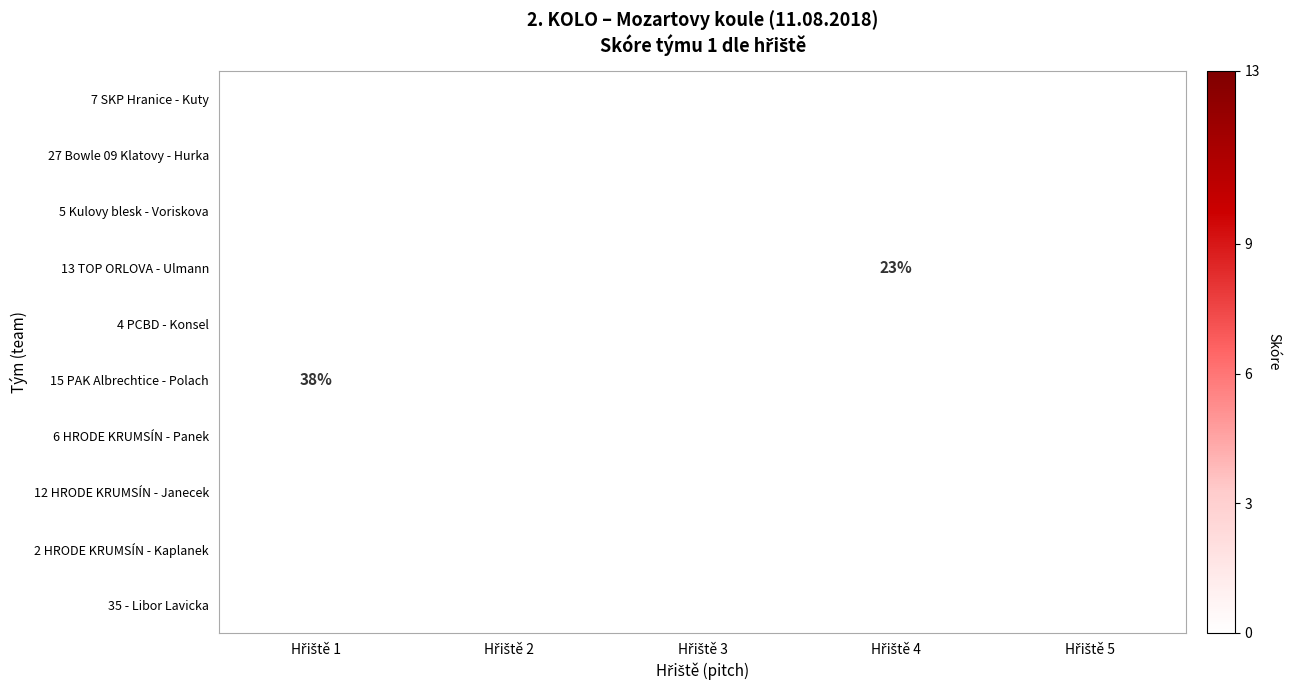

Which has a higher value, Hřiště 1 or Hřiště 2?

Hřiště 2